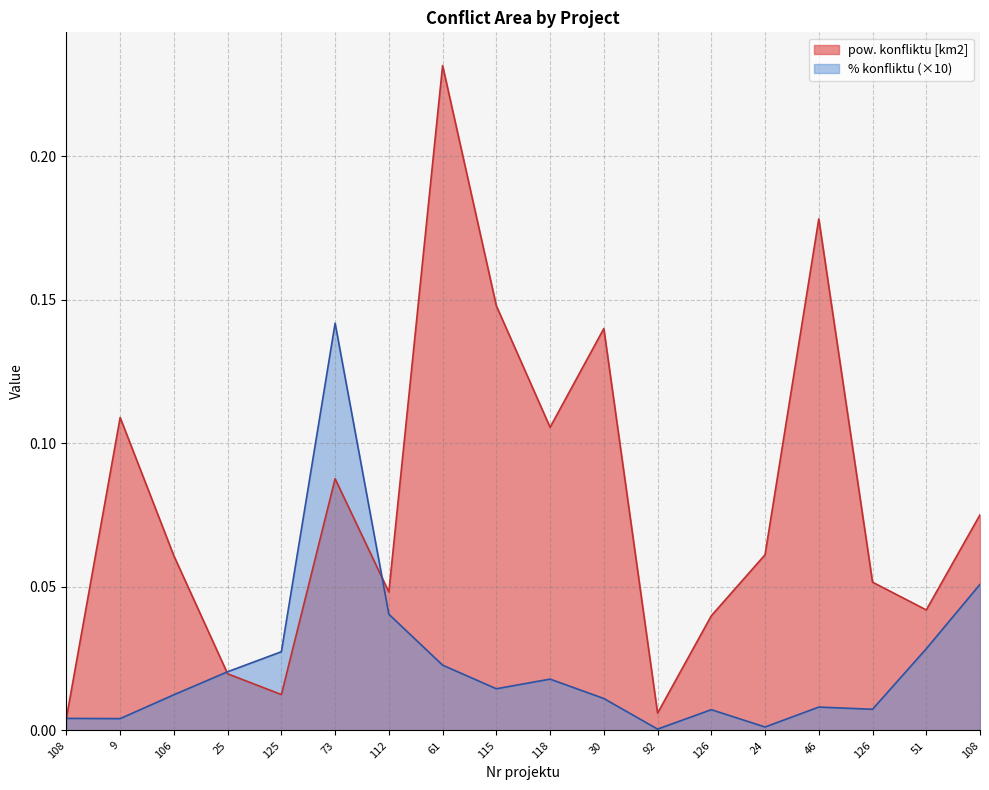

Rank the series by their average value, from lowest to highest.

% konfliktu (×10), pow. konfliktu [km2]